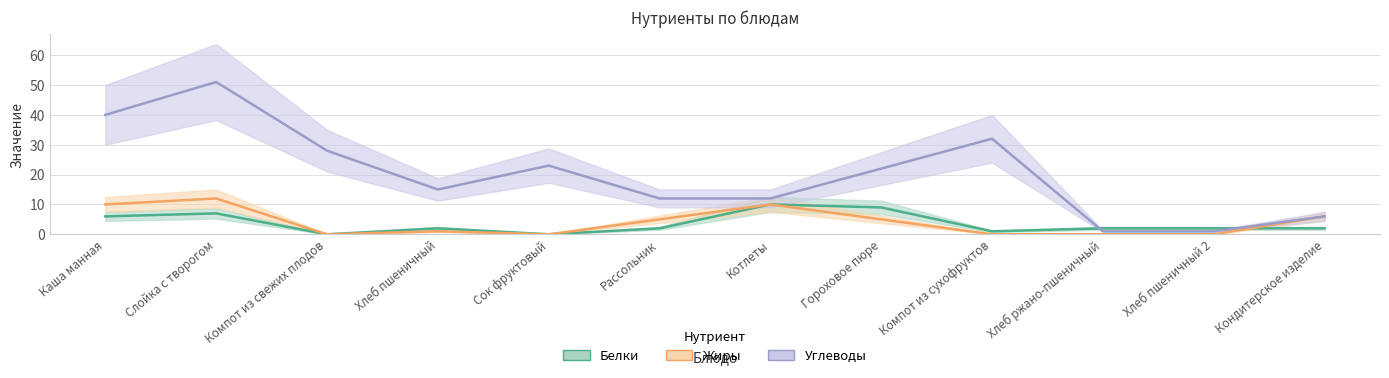

Where does the Жиры series first go above 5?

Каша манная